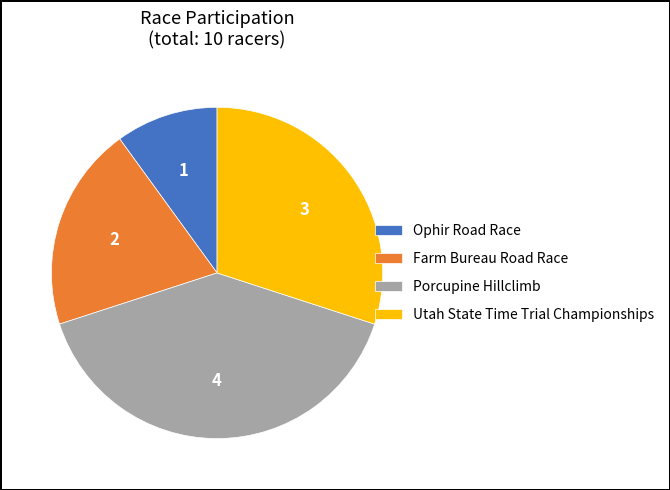

Is the sum of Porcupine Hillclimb and Farm Bureau Road Race greater than half?

Yes